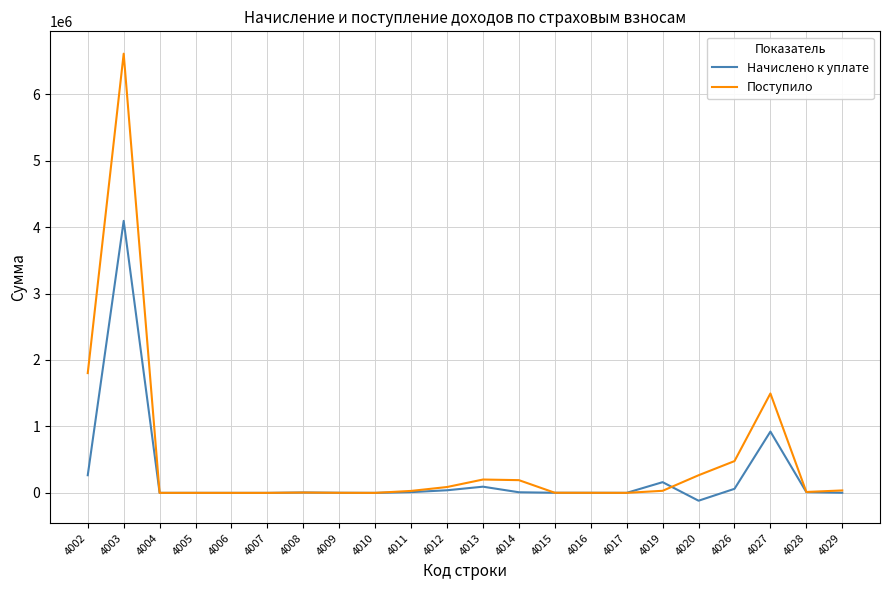

At which category is the sum across all series the highest?

4003